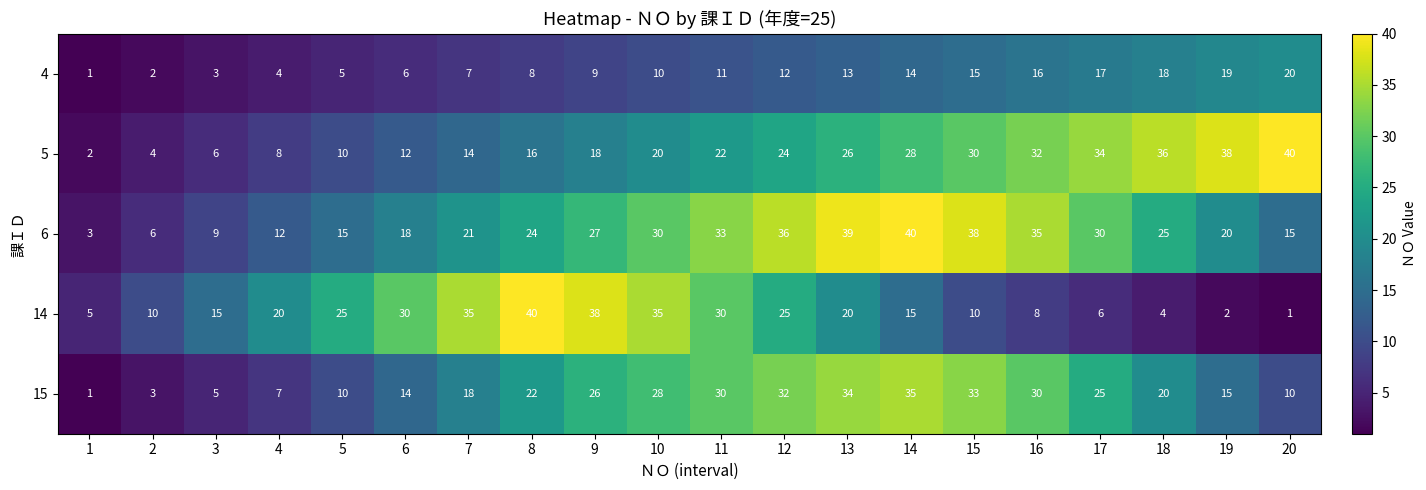

Is the value of 6 at 20 greater than the value of 14 at 1?

Yes